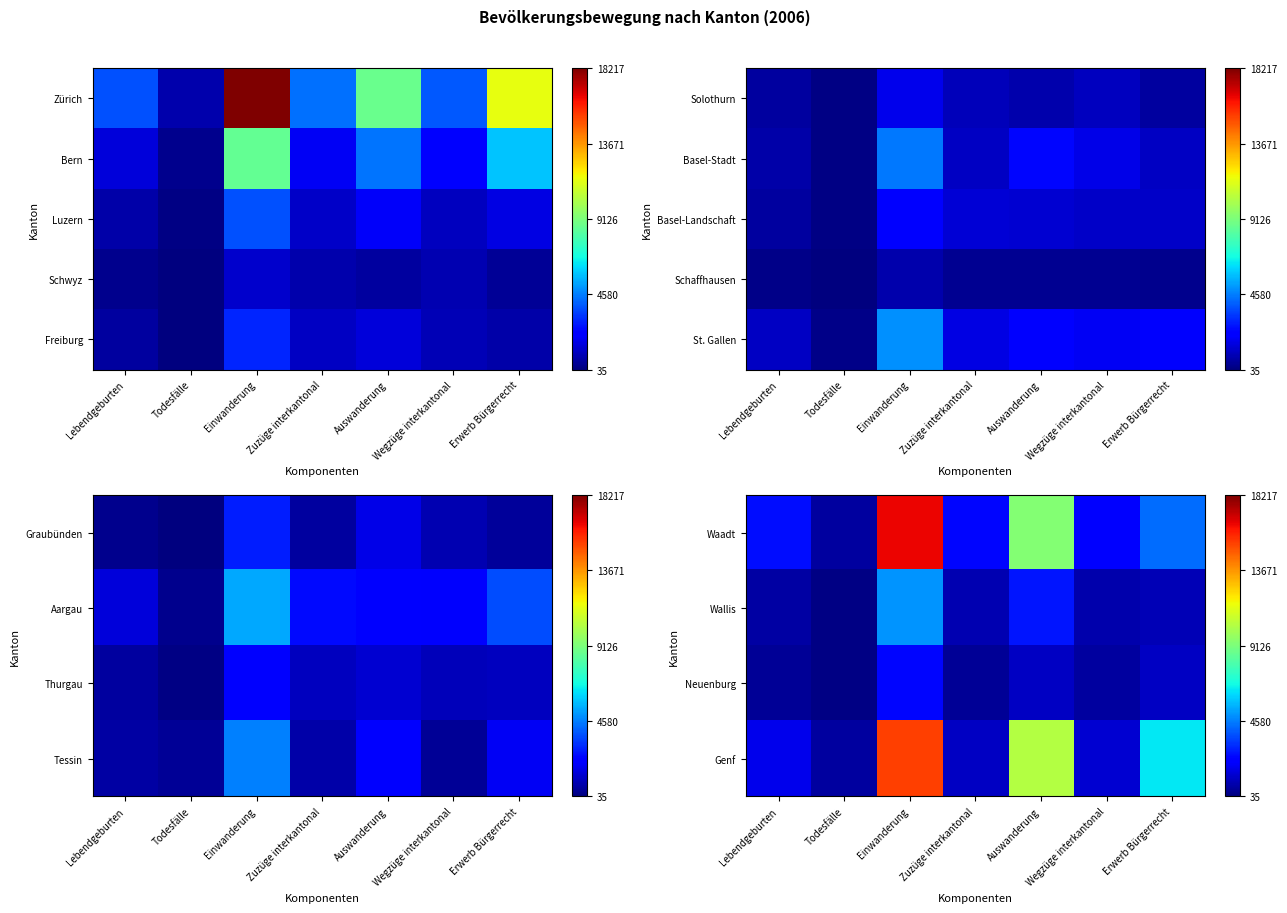

List the labels in order of Wallis value, largest first.

Einwanderung, Auswanderung, Erwerb Bürgerrecht, Zuzüge interkantonal, Wegzüge interkantonal, Lebendgeburten, Todesfälle